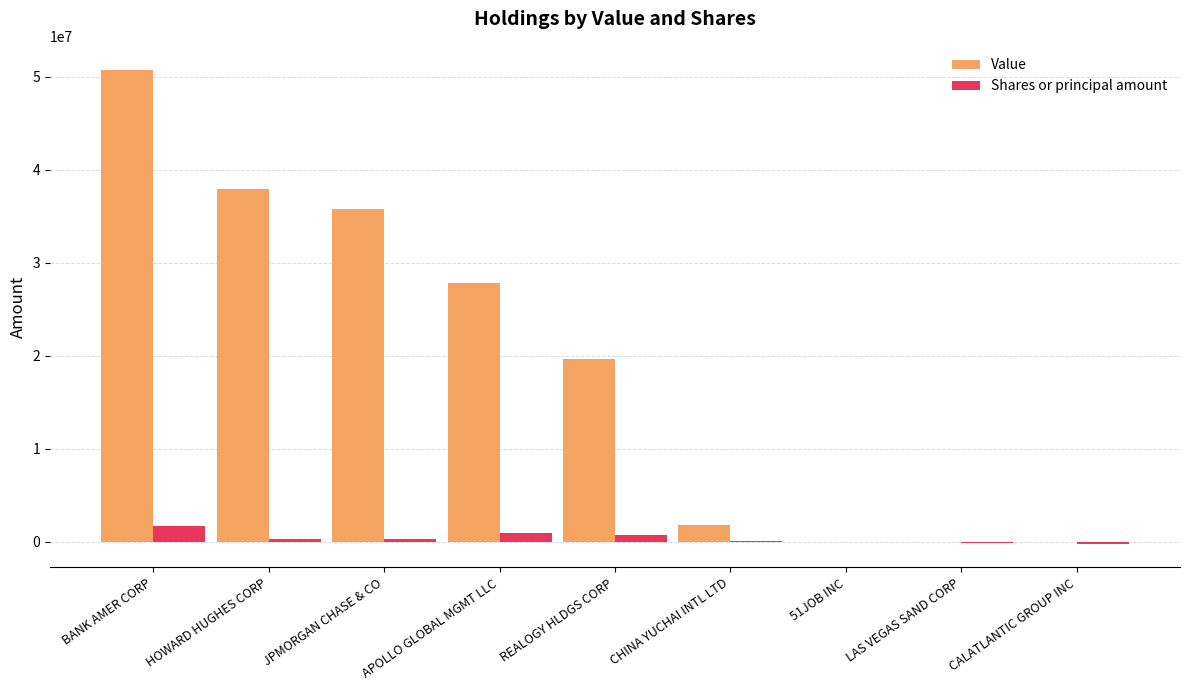

Where is Value nearest to the value 25384000?

APOLLO GLOBAL MGMT LLC